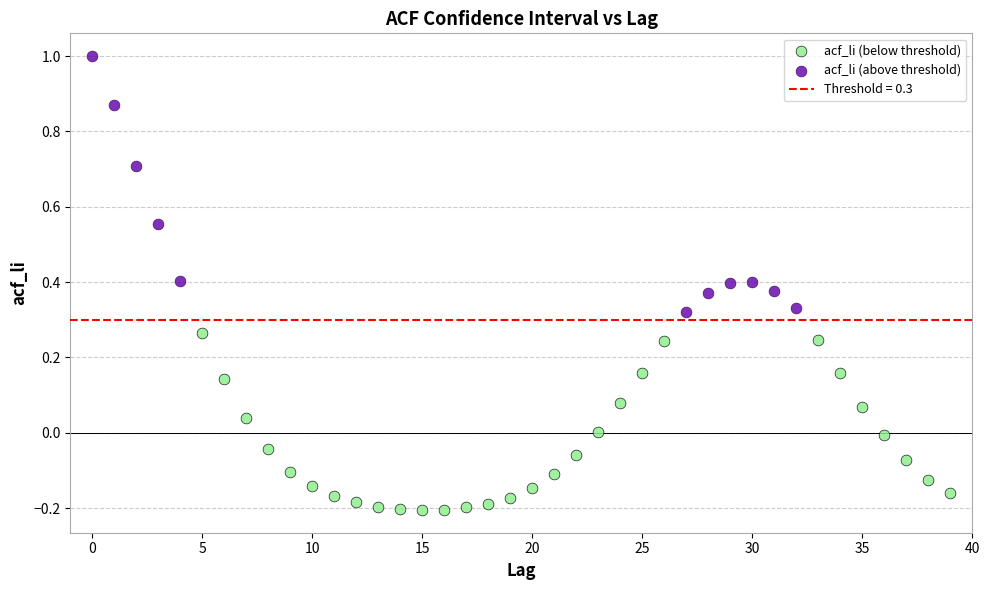

Which series contains the highest Y value?

acf_li (above threshold)